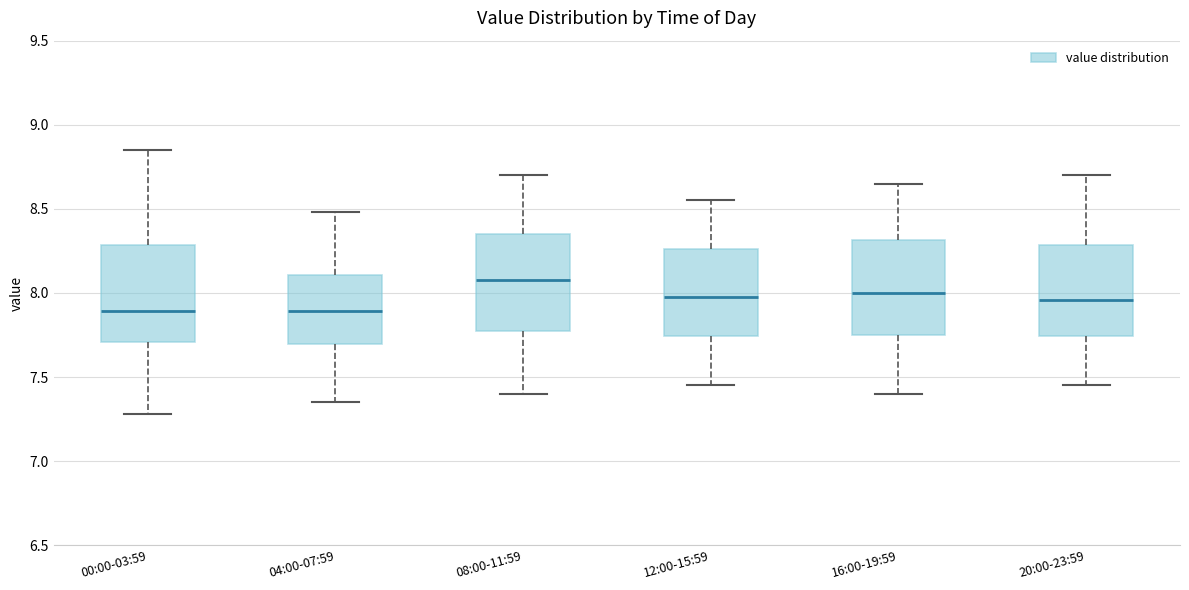

Where is the upper edge of the box for 04:00-07:59 on the y-axis? The values are not printed on the chart, so give them approximately, as read against the axis.

8.10